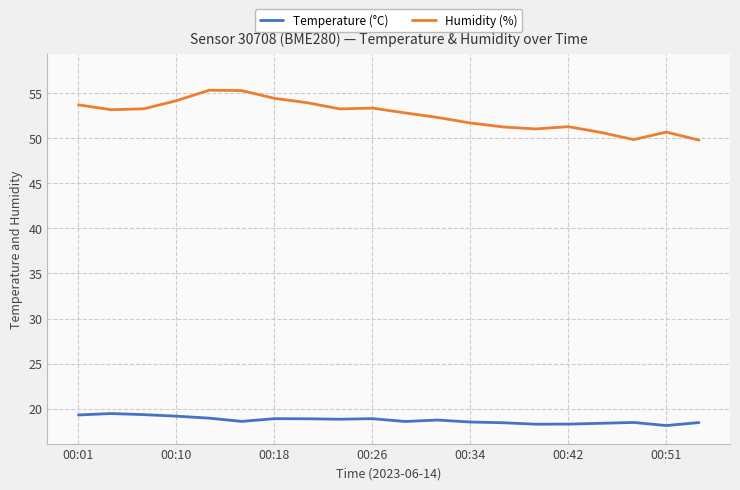

Rank the series by their average value, from highest to lowest.

Humidity (%), Temperature (°C)